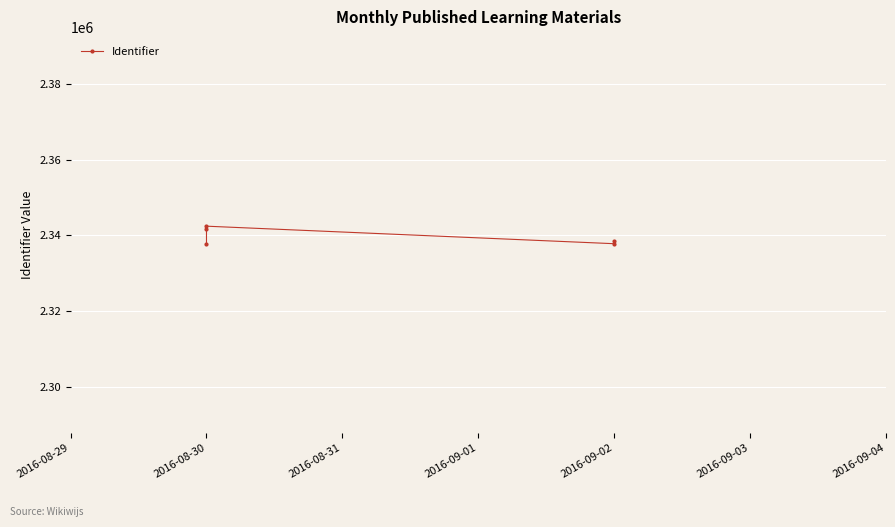

What is the average value?

2339640